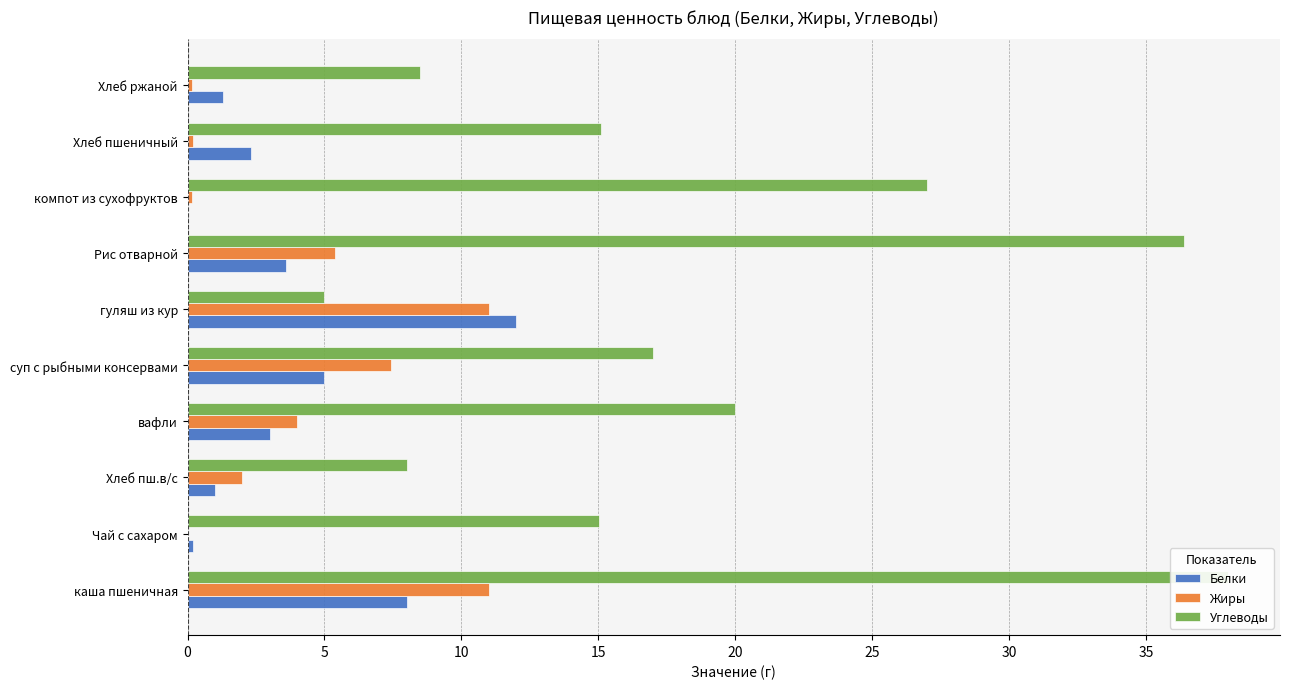

What is the spread (max minus min) of values at вафли?

17.0